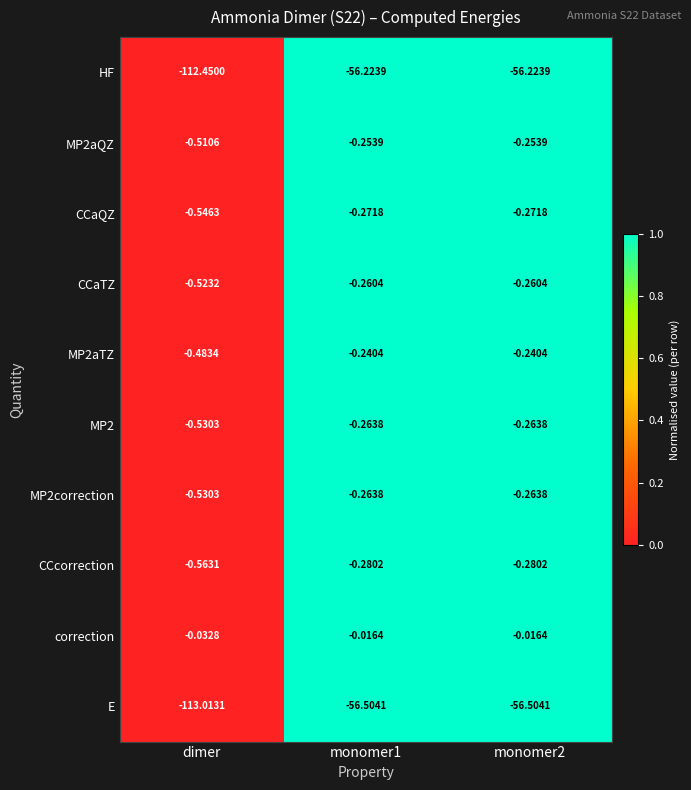

Which series has the largest total across all categories?

correction